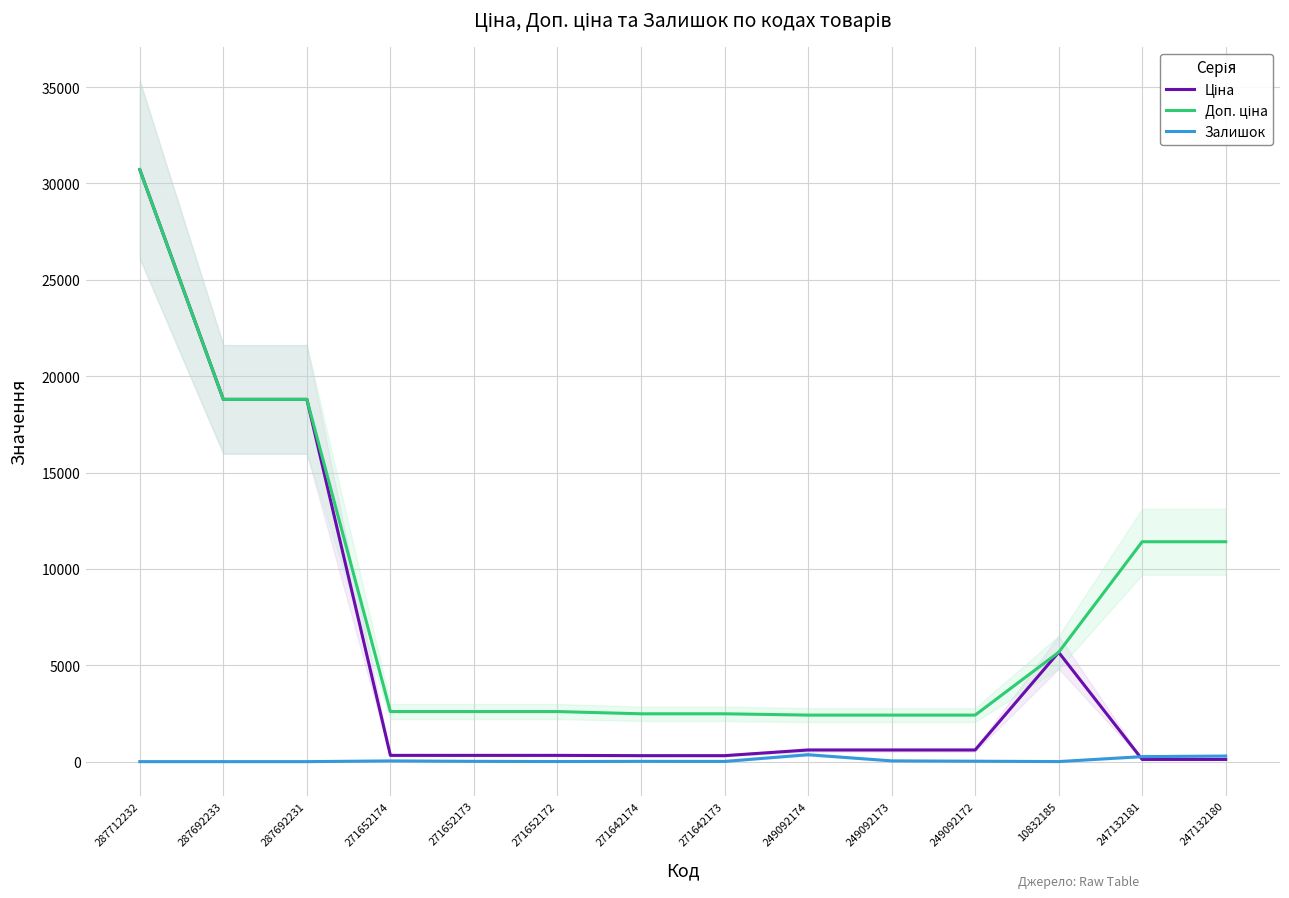

What position from the right is 247132180?

1